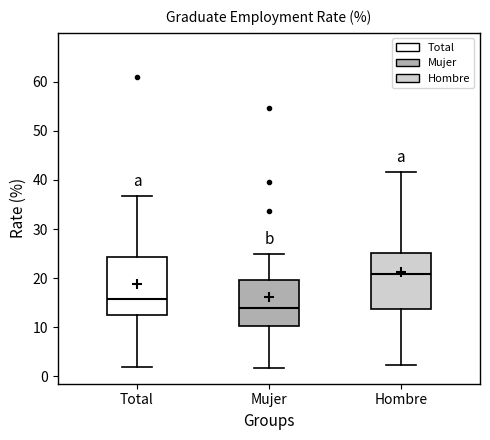

Reading left to right, transcribe this box plot: for each box, give where its median line is, the range the box spans, and where its two whiskers end, as read against the y-axis. The values are not printed on the chart, so give them approximately, as read against the axis.

Total: median 16, box 13 to 24, whiskers 2 to 37
Mujer: median 14, box 10 to 20, whiskers 2 to 25
Hombre: median 21, box 14 to 25, whiskers 2 to 42